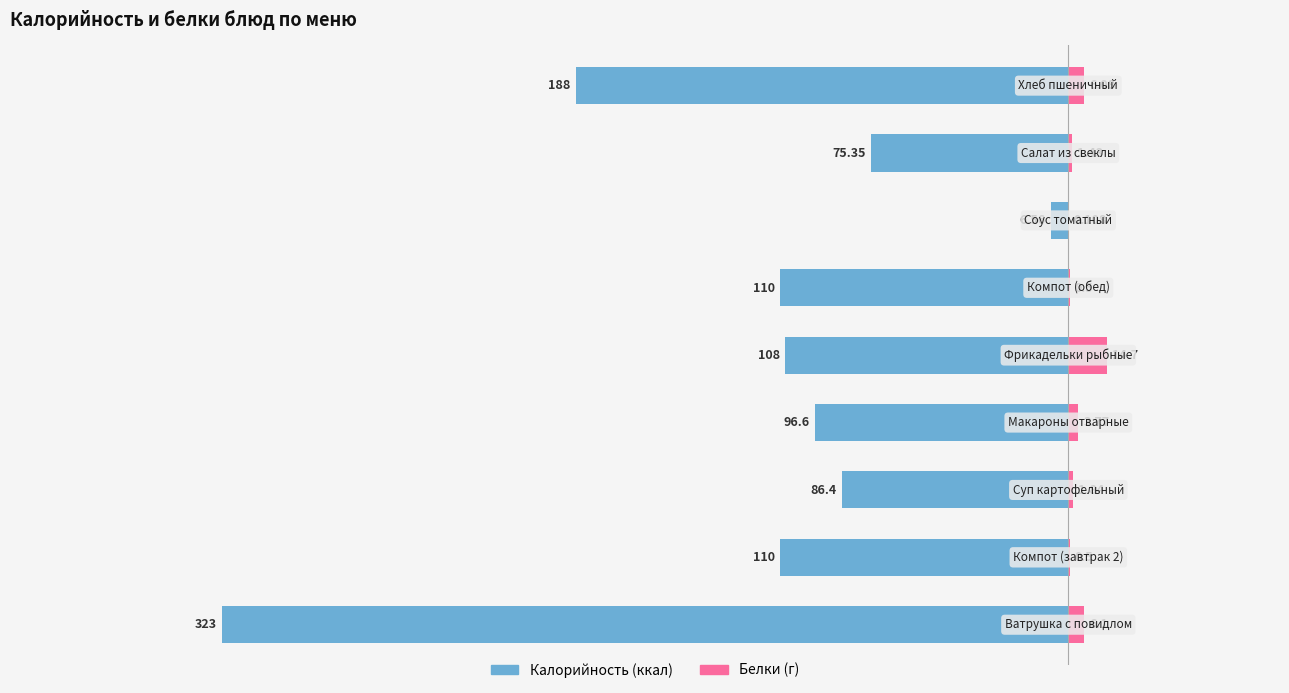

What is the difference between the maximum and minimum values in the Калорийность series?

316.4